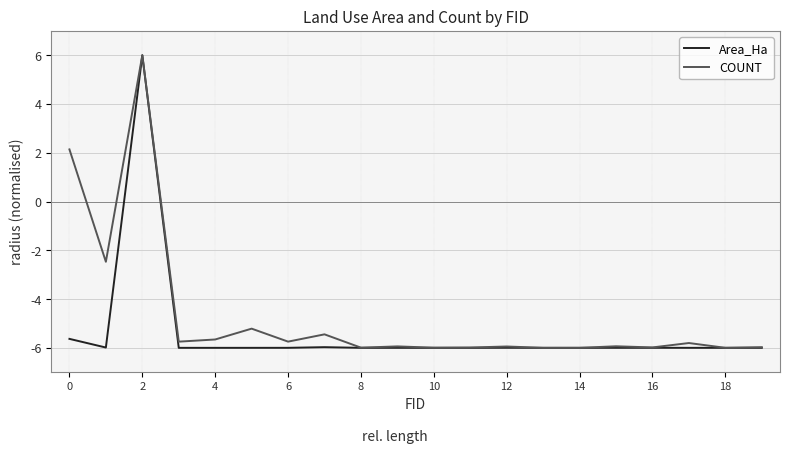

List the series in order of their overall mean, lowest first.

Area_Ha, COUNT